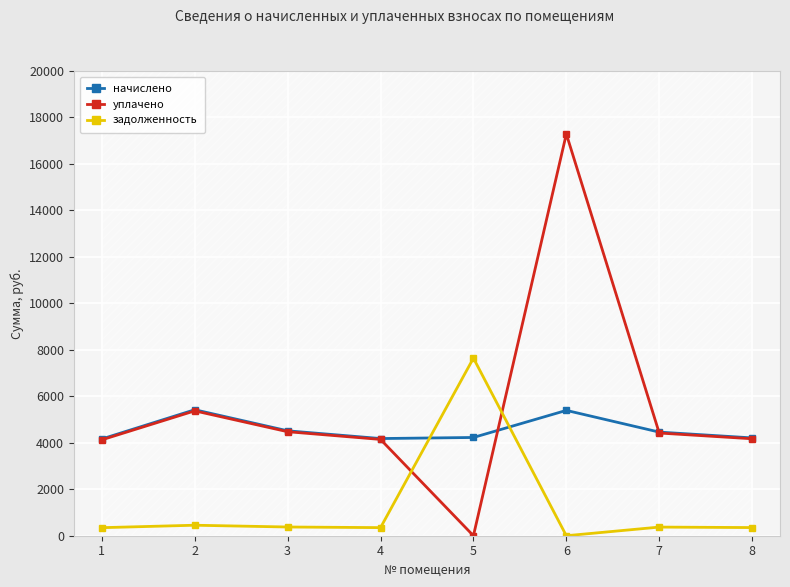

Which series ends up on top after the final intersection of начислено and уплачено?

начислено